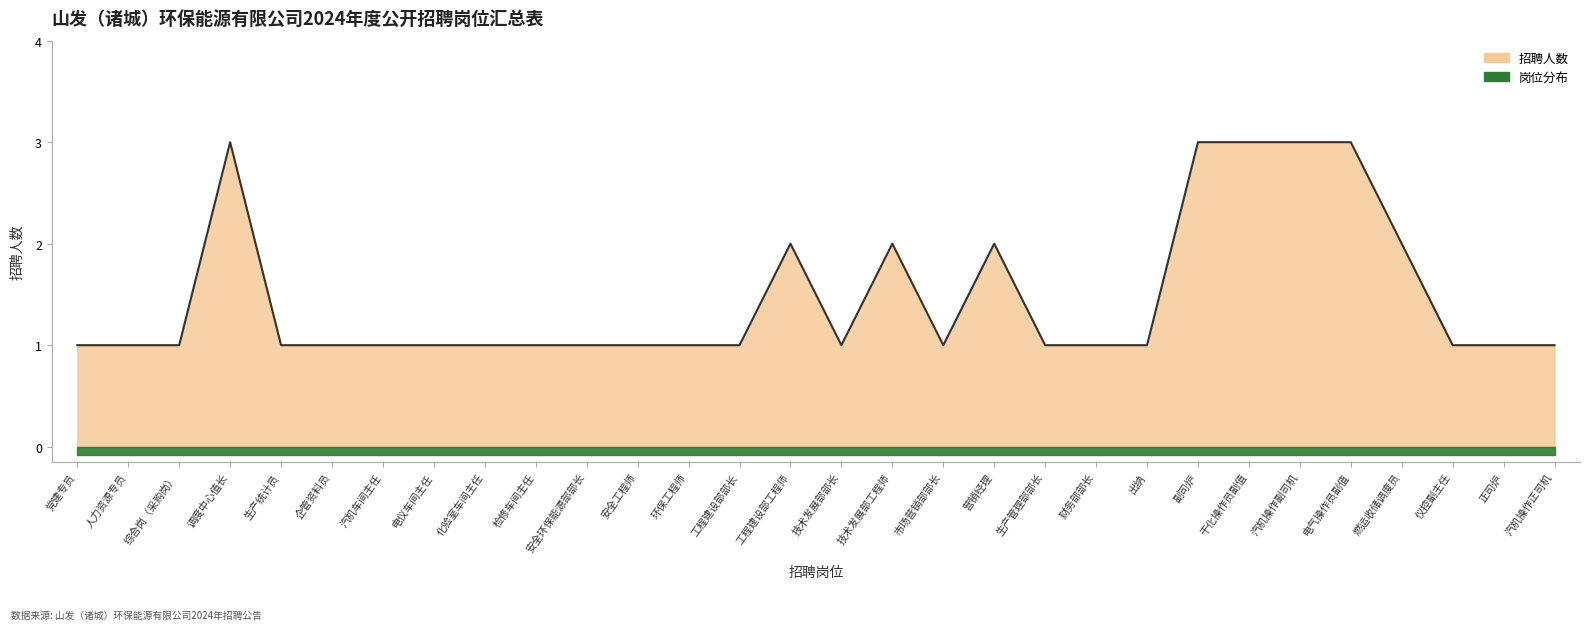

How many data points does each series have?

30